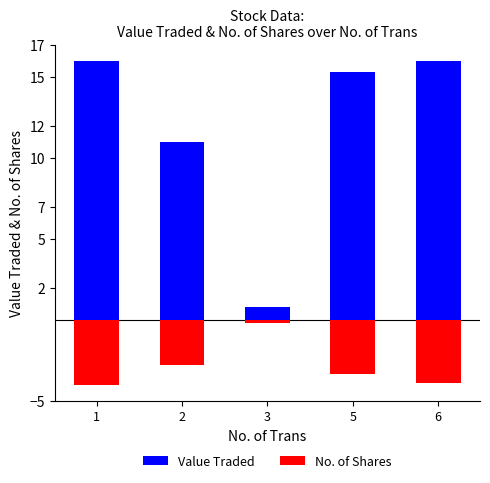

What is the difference between the No. of Shares values at 2 and 3?

2.6